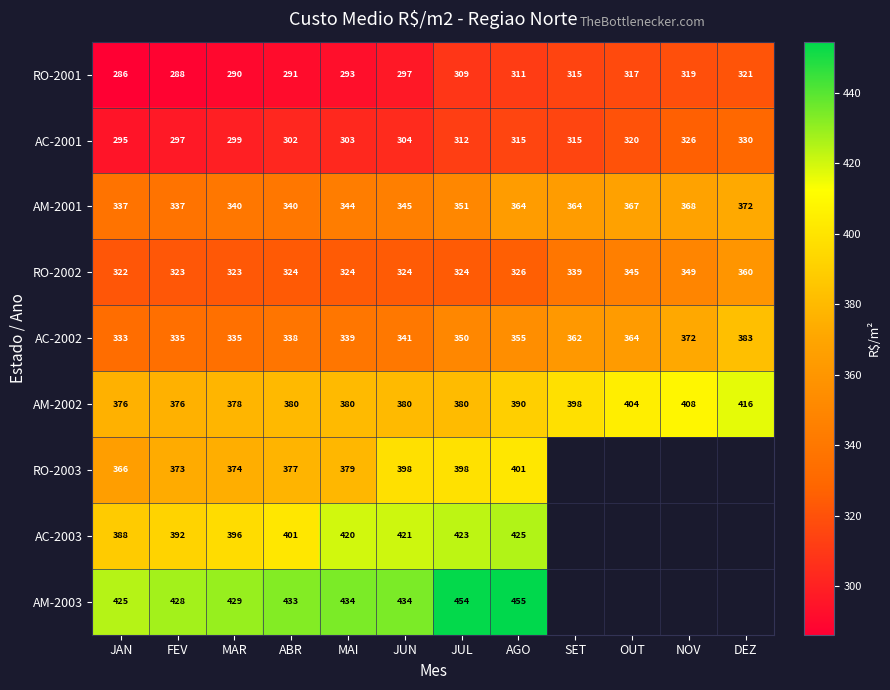

Is the value of AC-2003 at JUL greater than the value of AM-2001 at OUT?

Yes